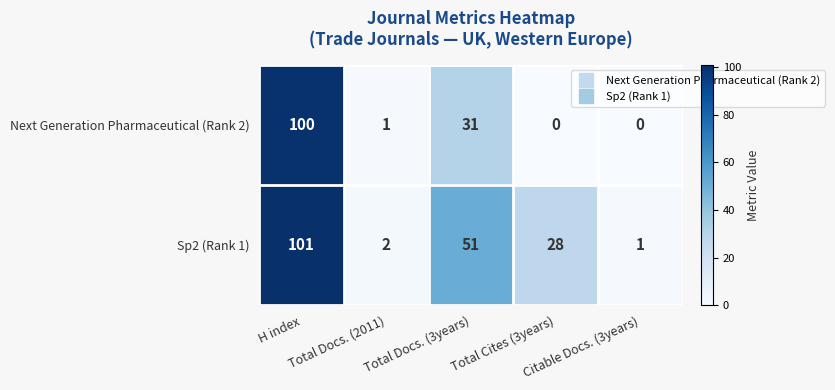

Which series has the largest total across all categories?

Sp2 (Rank 1)